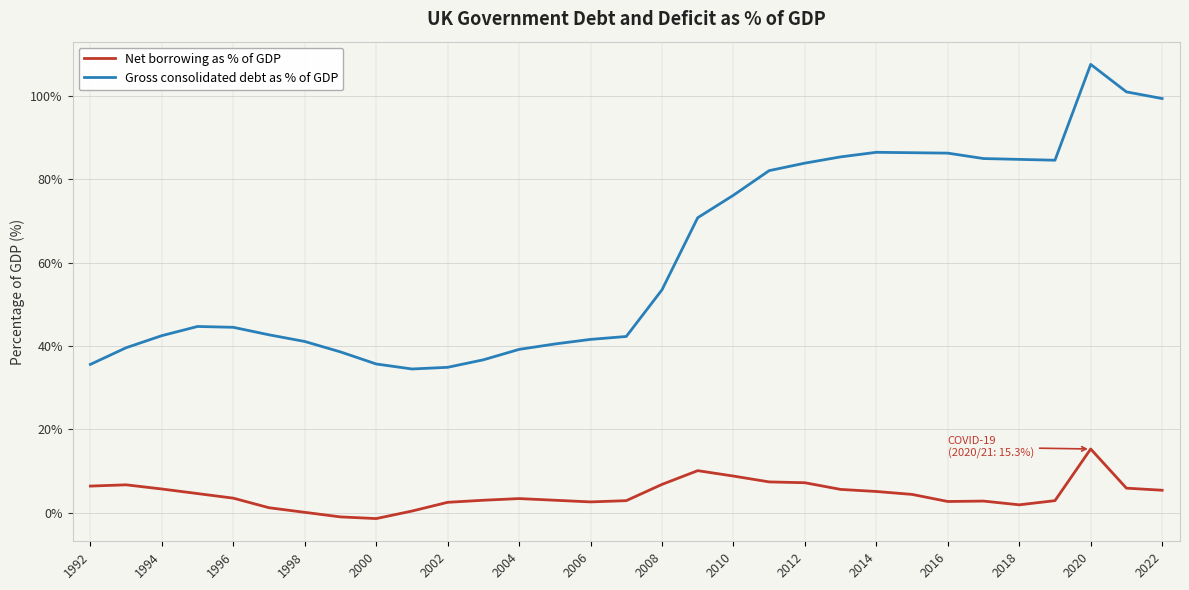

True or false: Gross consolidated debt as % of GDP and Net borrowing as % of GDP intersect in this chart.

False